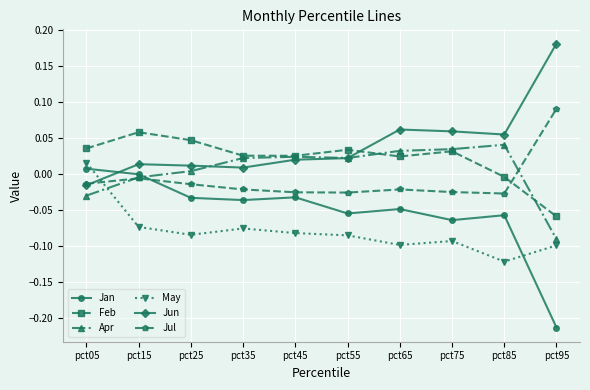

Does the chart have visible grid lines?

Yes